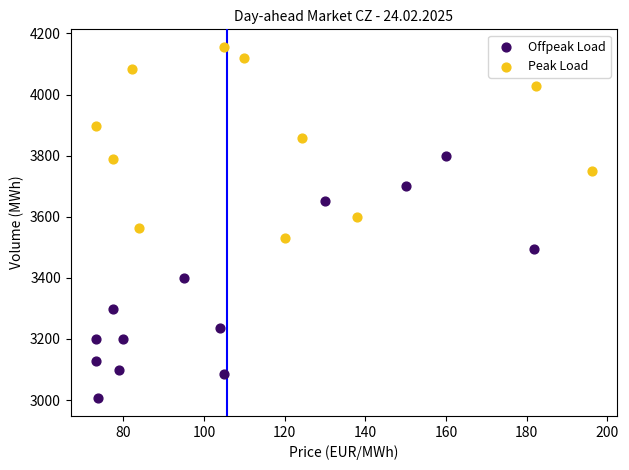

Which series reaches the minimum Y coordinate?

Offpeak Load